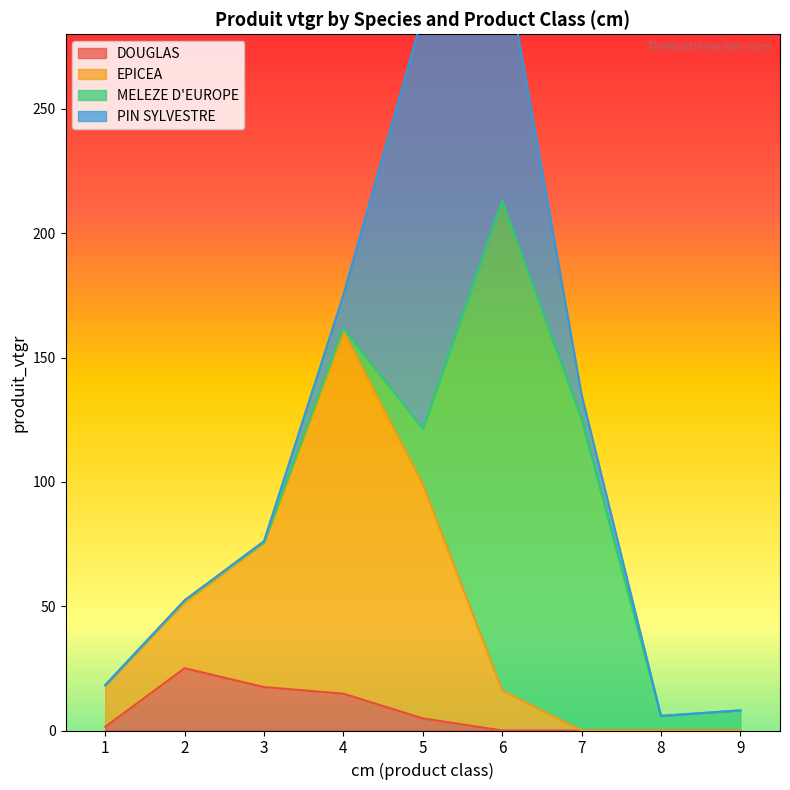

The DOUGLAS series shows -8.1 at 9. True or false?

False